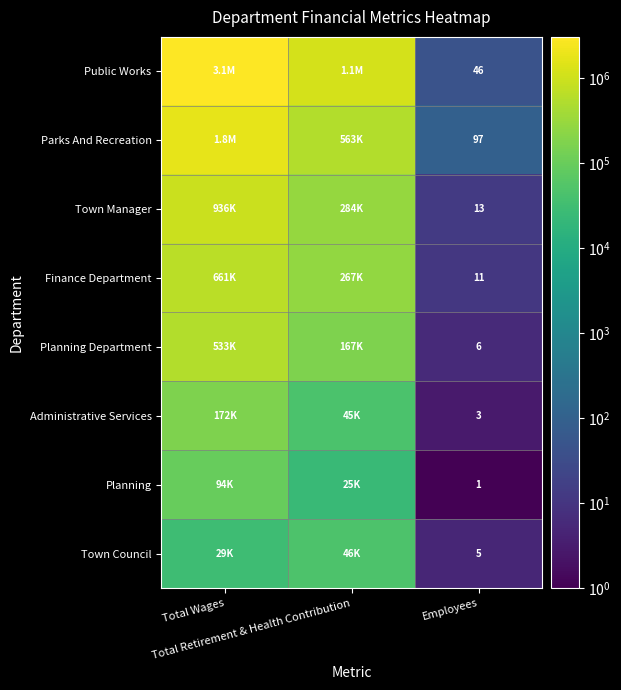

At which category does the chart reach its peak across all series?

Total Wages